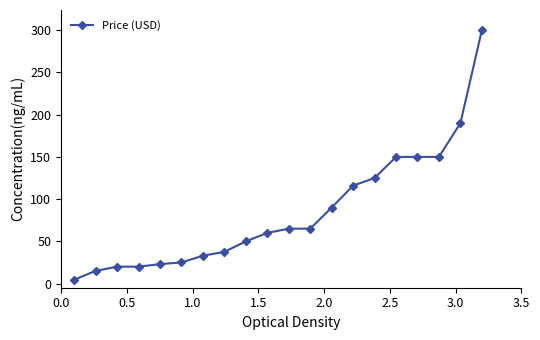

What is the difference between the maximum and second lowest values?

285.0